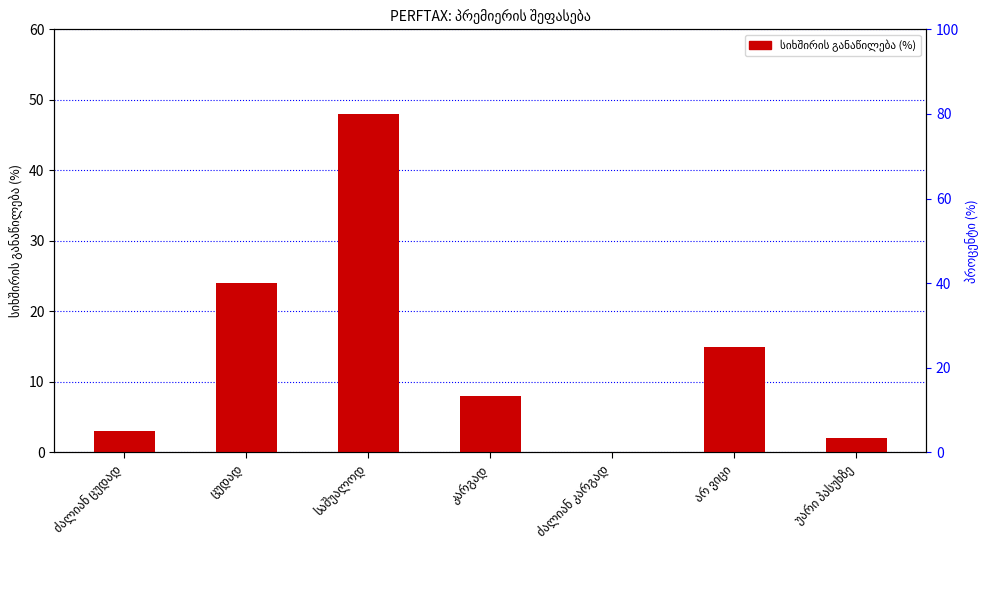

What is the average value?

14